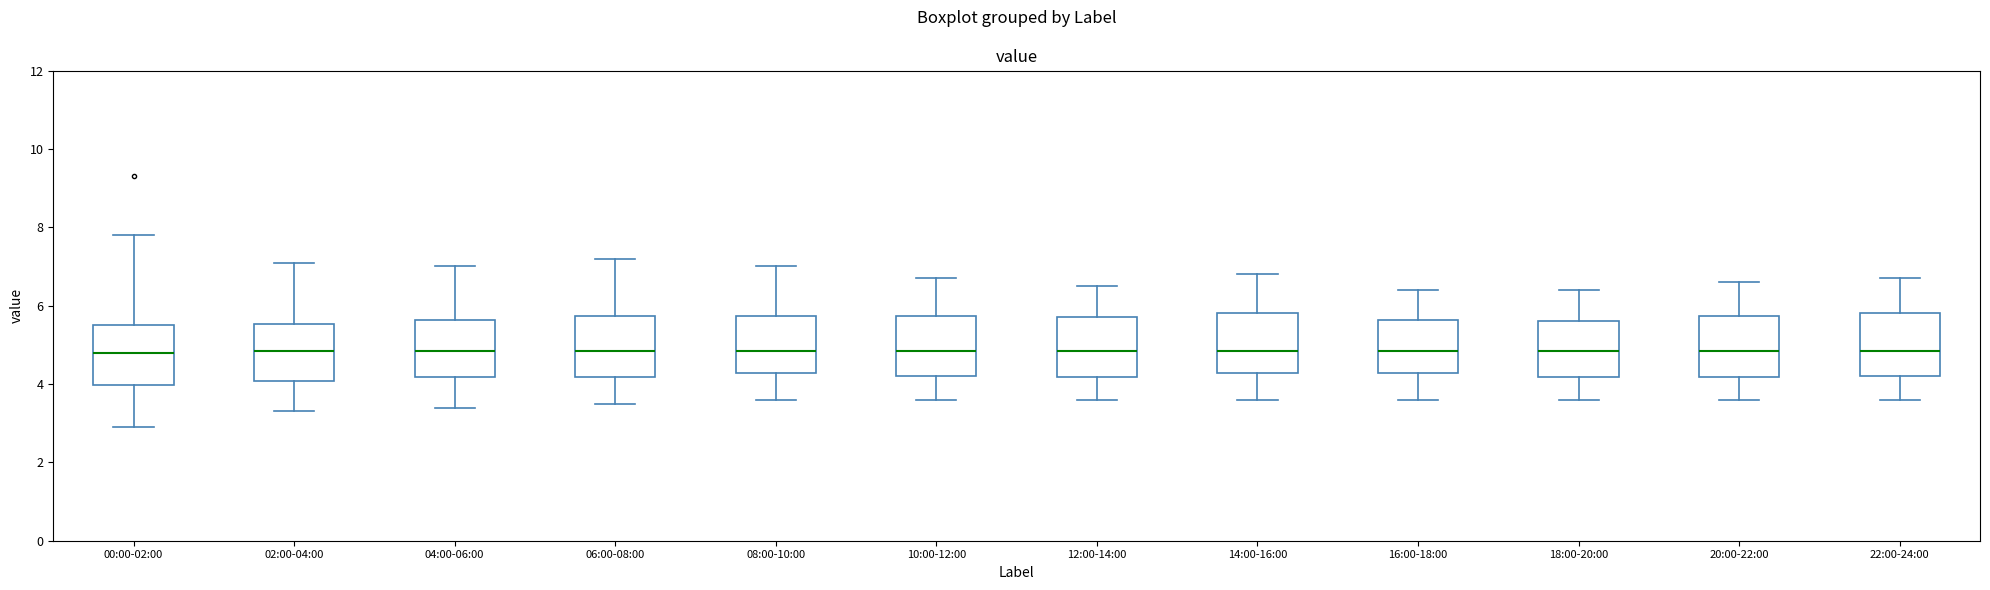

Where is the lower edge of the box for 14:00-16:00 on the y-axis? The values are not printed on the chart, so give them approximately, as read against the axis.

4.2